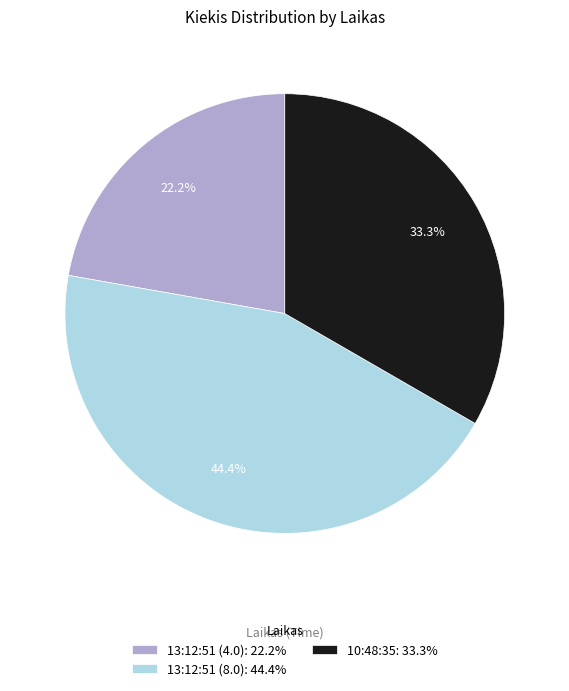

Is it true that 13:12:51 (4.0) is 22% of the pie?

True